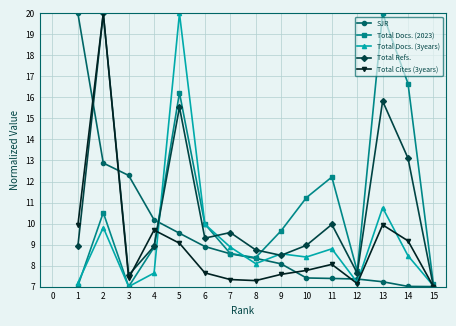

Is it true that Total Docs. (2023) equals 12.2 at 12?

False